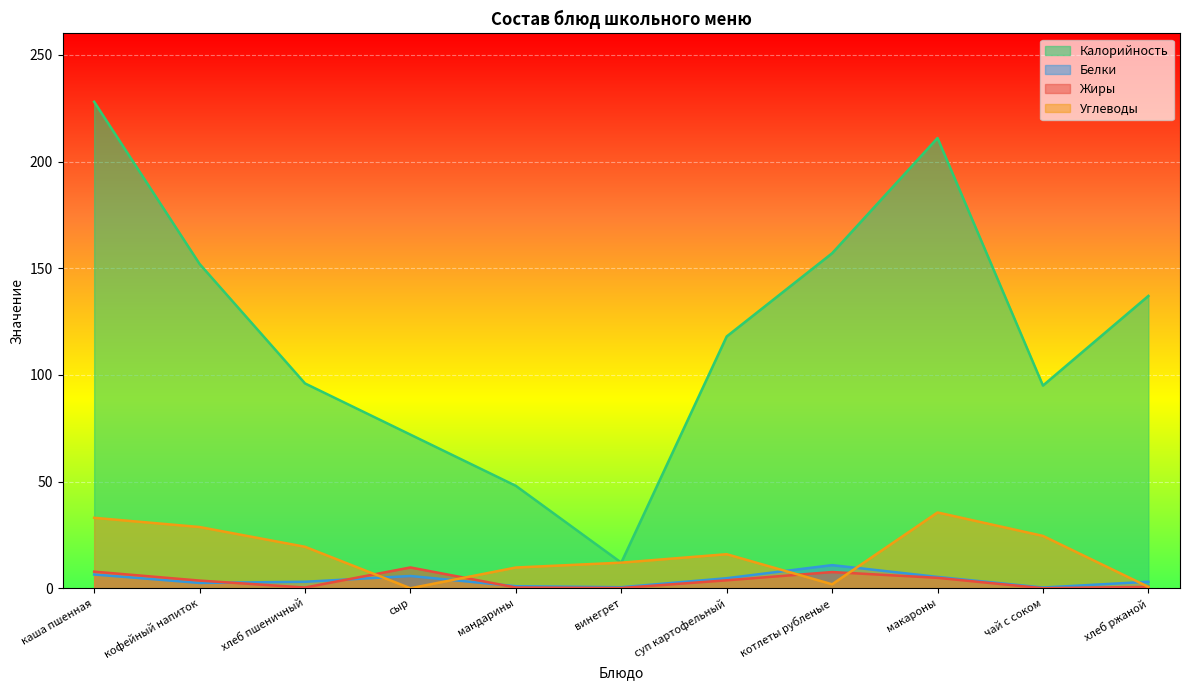

What is the sum of all Углеводы values?

181.4